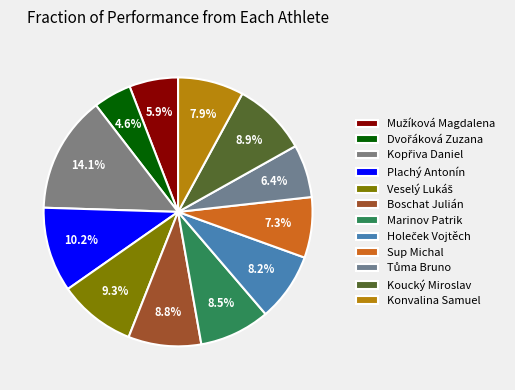

Does any single category account for the majority?

No